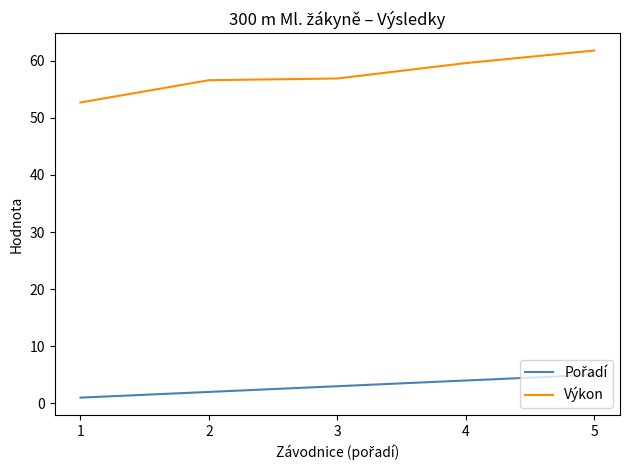

Which series has the widest spread of values?

Výkon